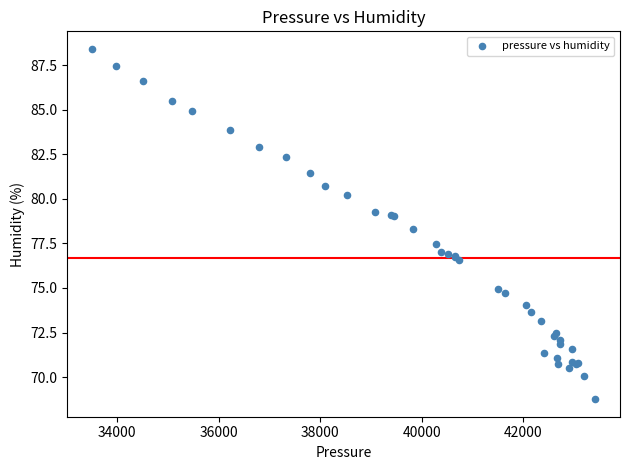

What Y value in the scatter plot is closest to 78?

78.3